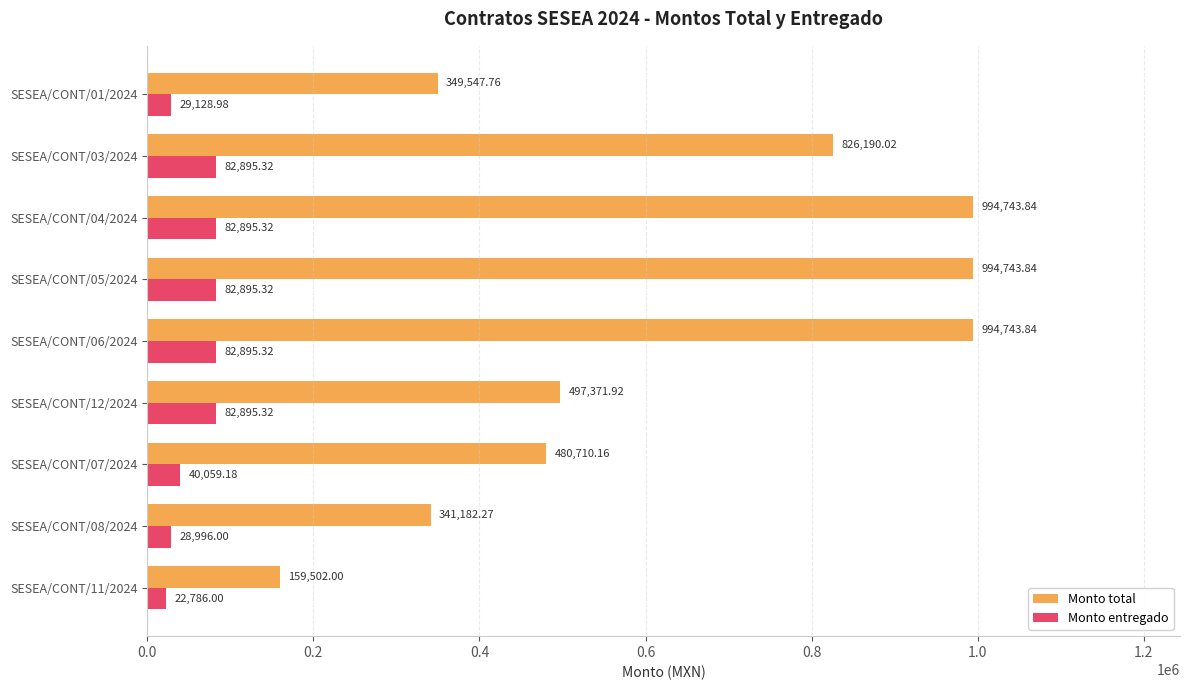

Between SESEA/CONT/01/2024 and SESEA/CONT/07/2024, which series saw the biggest shift?

Monto total